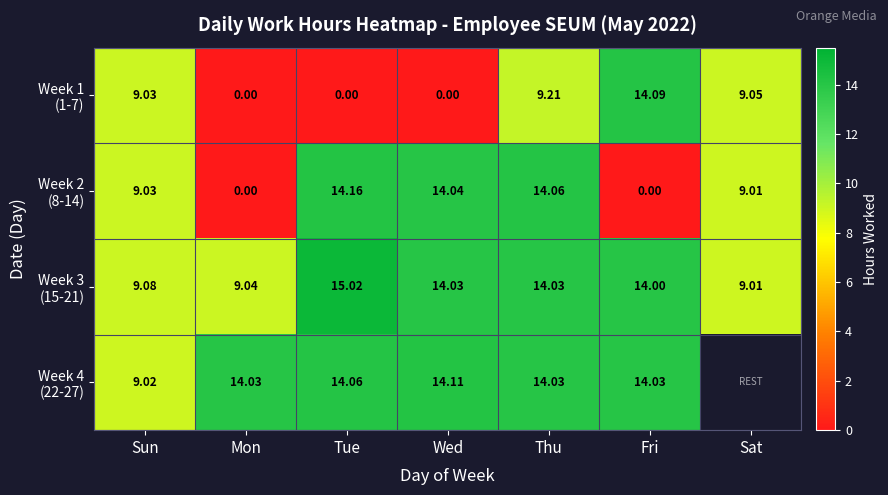

At which label does Week 1 (1-7) reach its minimum?

Mon